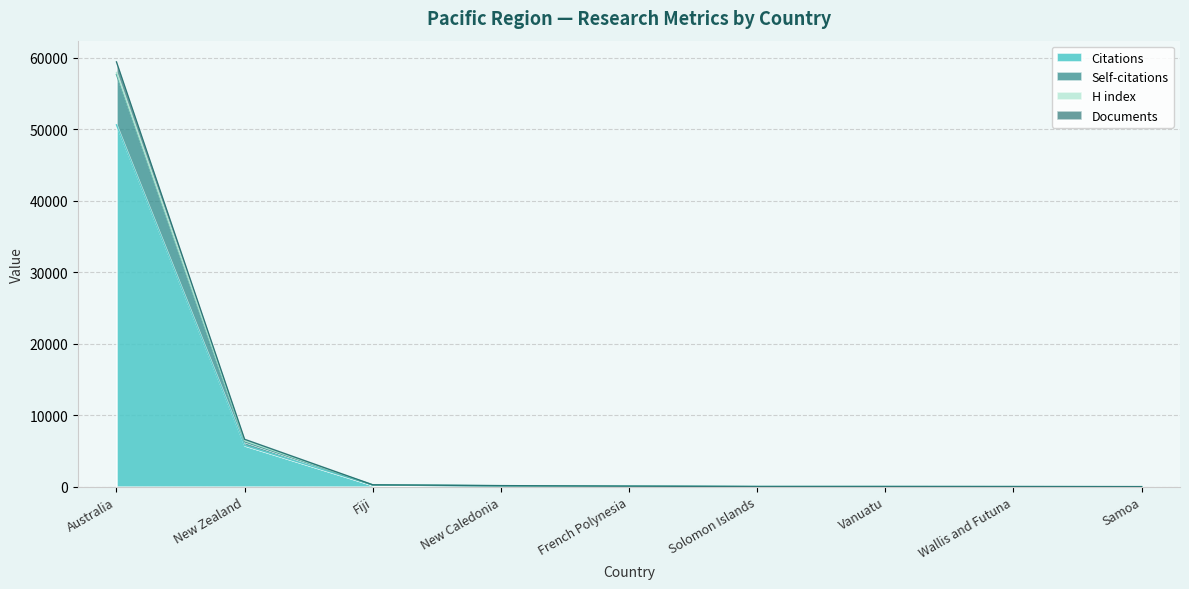

Where is Self-citations nearest to the value 28847?

New Zealand